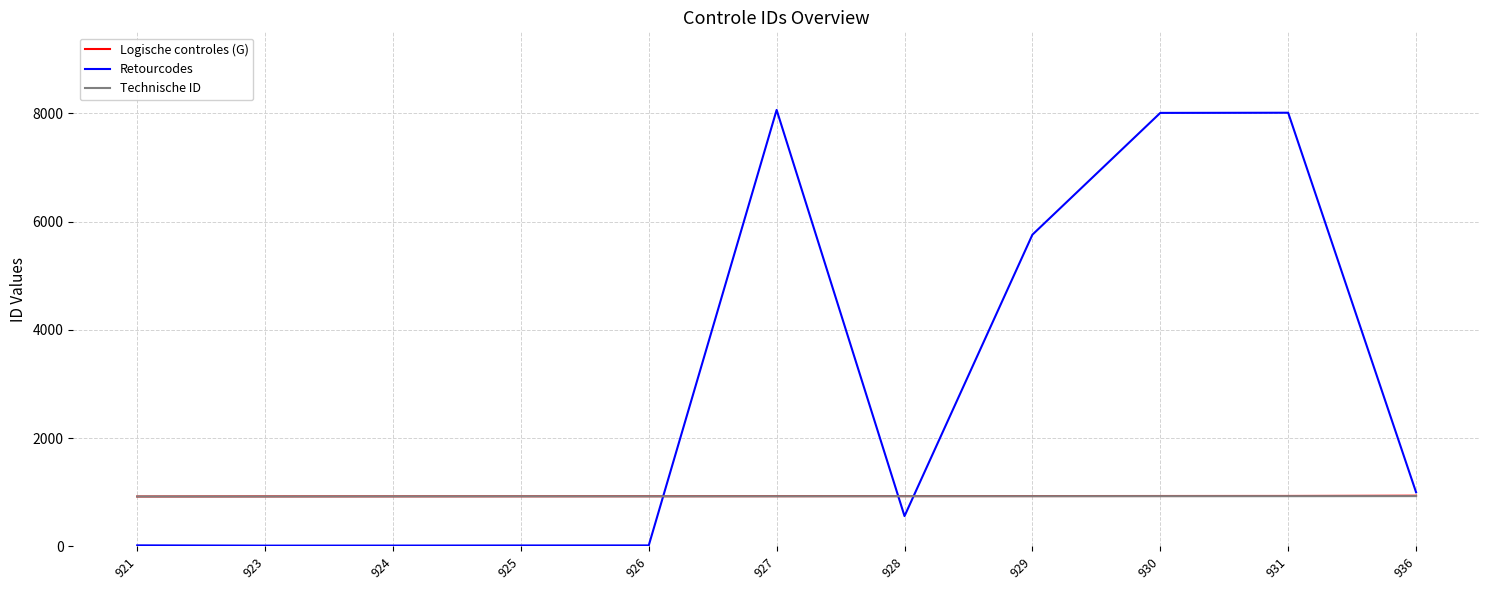

Does the chart display data point markers on the line(s)?

No